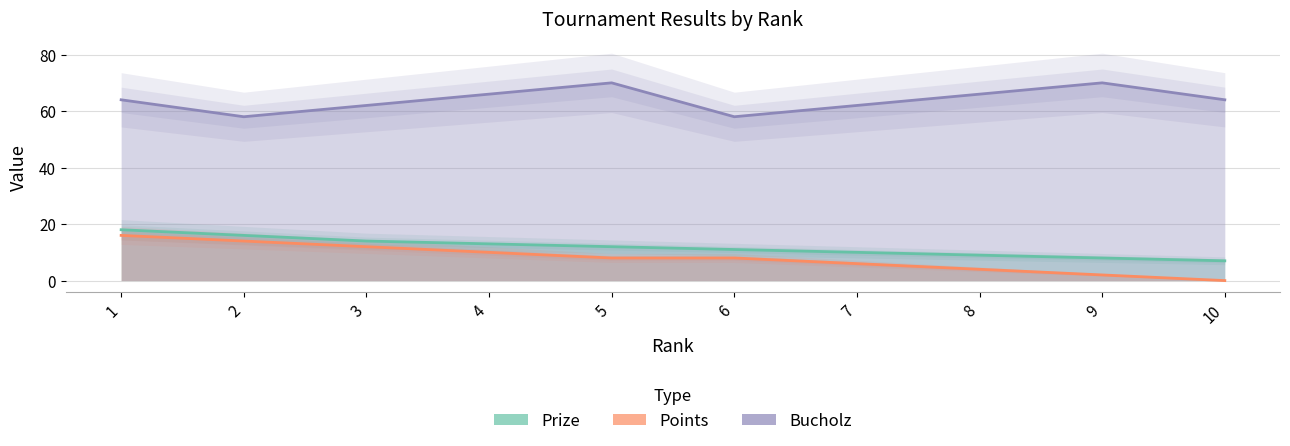

Reading left to right, what are all the values shown in this chart?

Prize: 18	16	14	13	12	11	10	9	8	7
Points: 16	14	12	10	8	8	6	4	2	0
Bucholz: 64	58	62	66	70	58	62	66	70	64